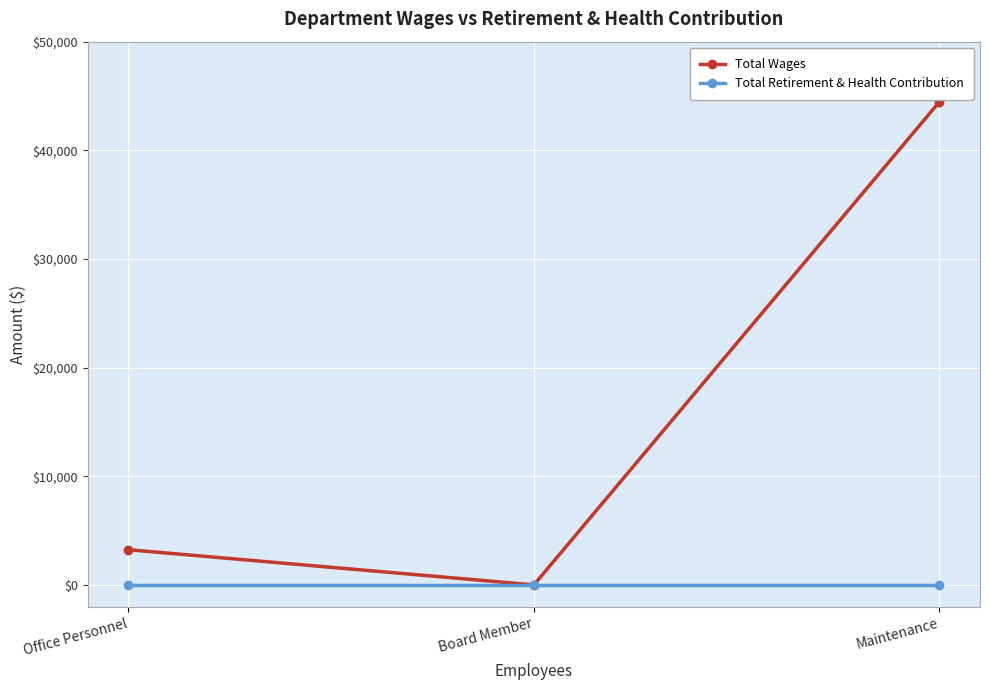

What is the maximum value for Total Wages?

44469